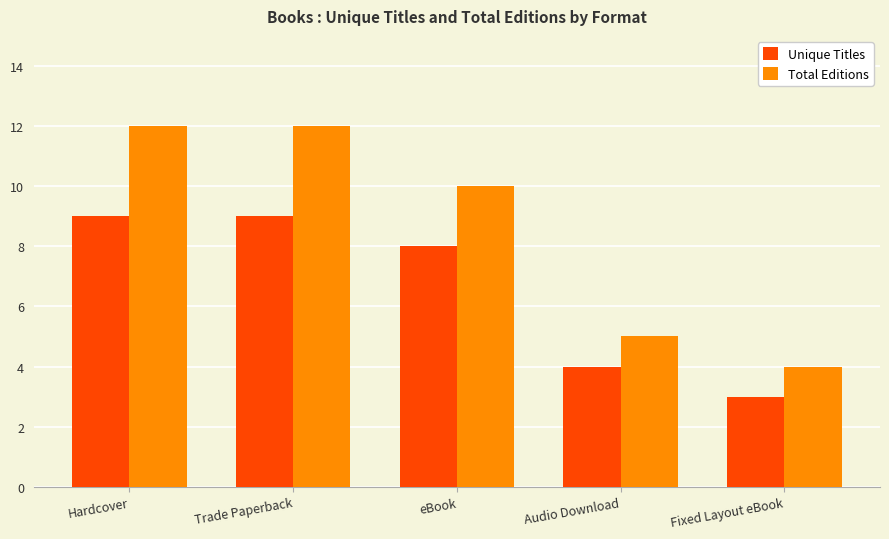

How many bars are there in each group?

2